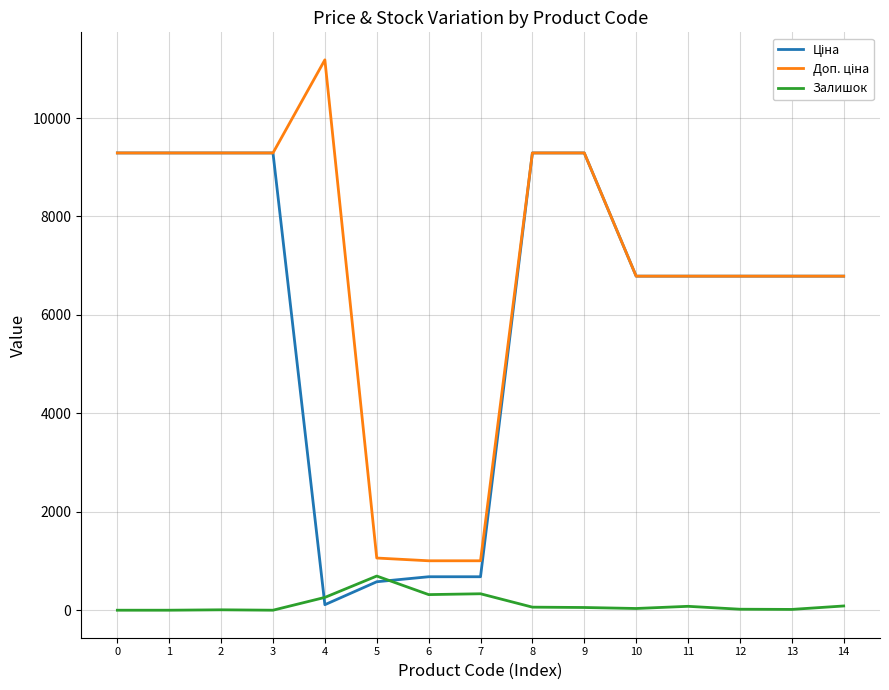

What is the spread (max minus min) of values at 3?

9290.5